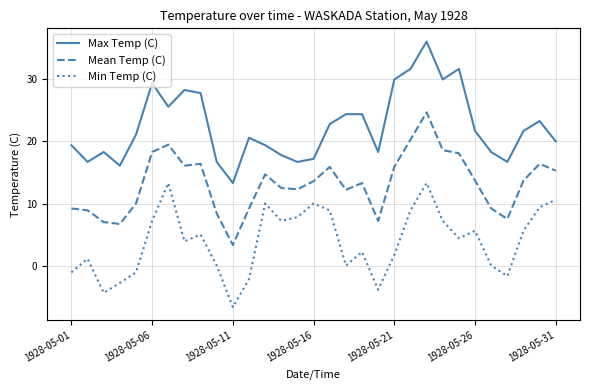

Which series has the largest total across all categories?

Max Temp (C)